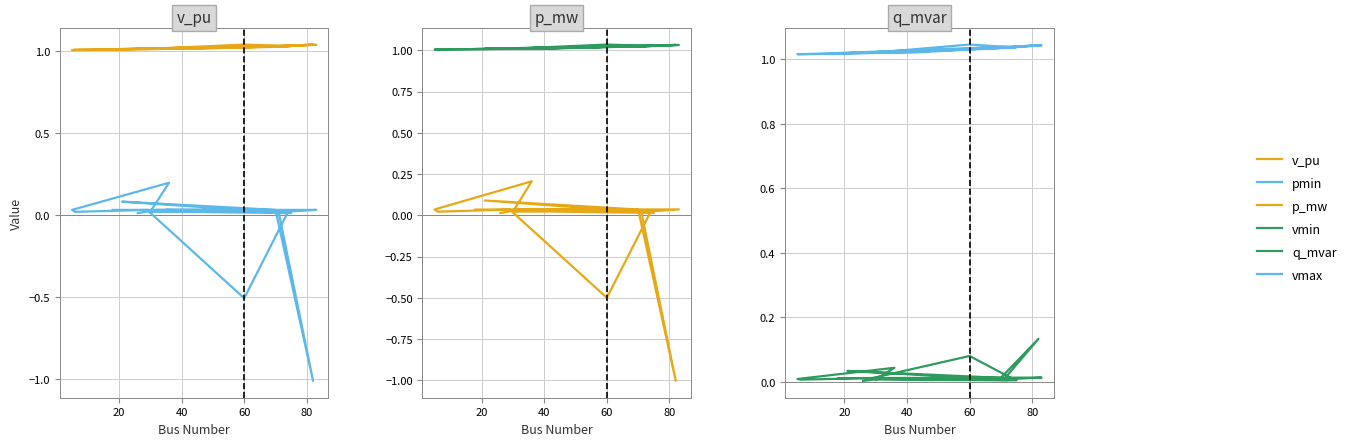

In p_mw, how many points are lower than both neighbors (excluding endpoints)?

6